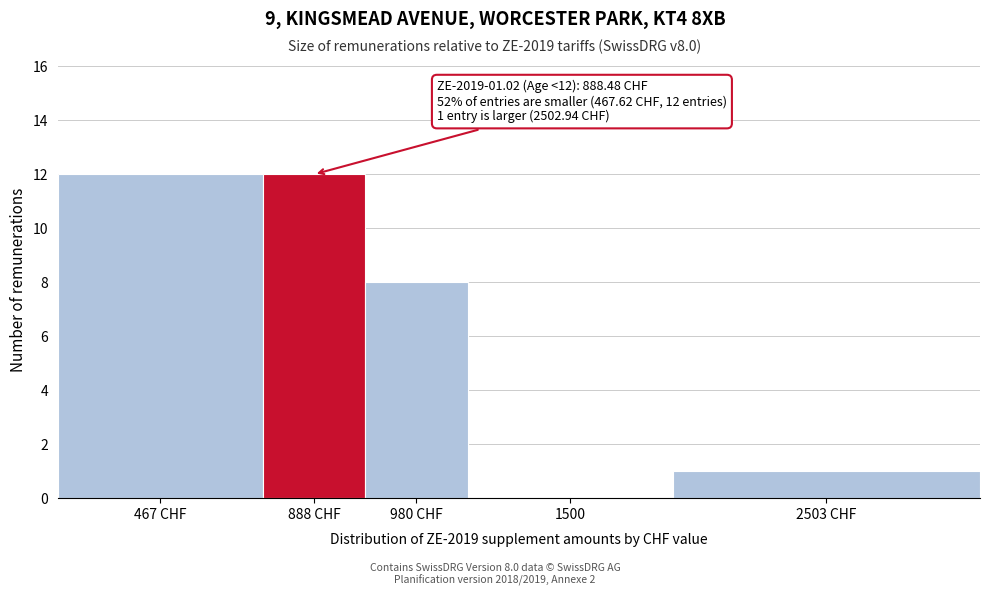

Reading left to right, list all the values displayed in this chart.

467 CHF=12	888 CHF=12	980 CHF=8	1500=0	2503 CHF=1